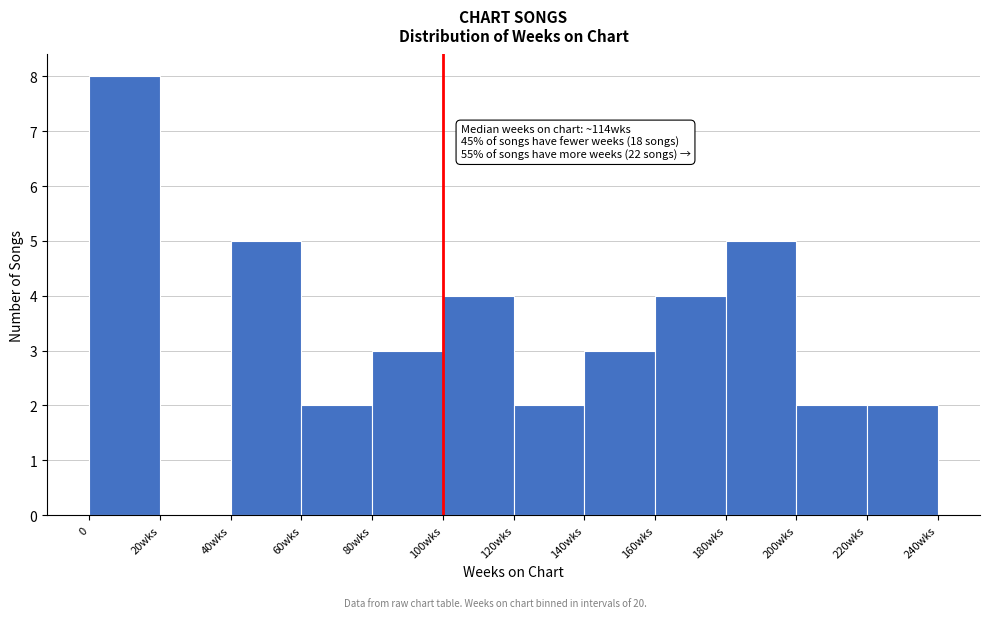

Reading right to left, transcribe all the data shown in this chart.

220wks=2	200wks=2	180wks=5	160wks=4	140wks=3	120wks=2	100wks=4	80wks=3	60wks=2	40wks=5	20wks=0	0=8